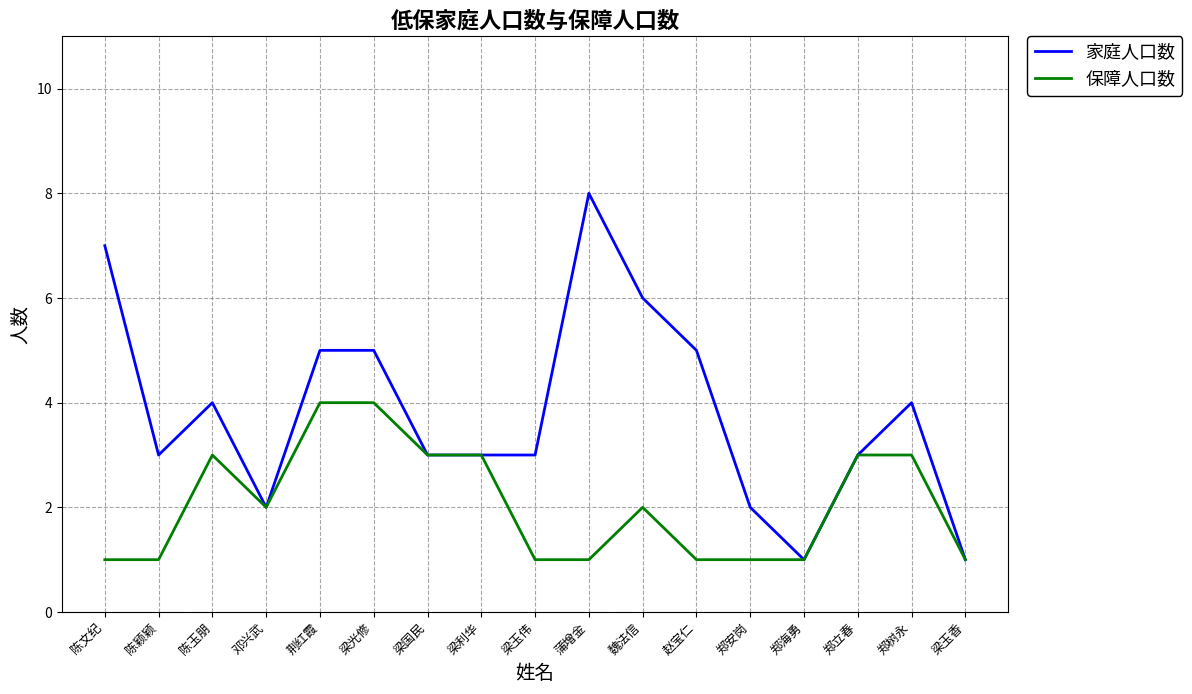

Which label corresponds to the largest value in the chart?

蒲增金